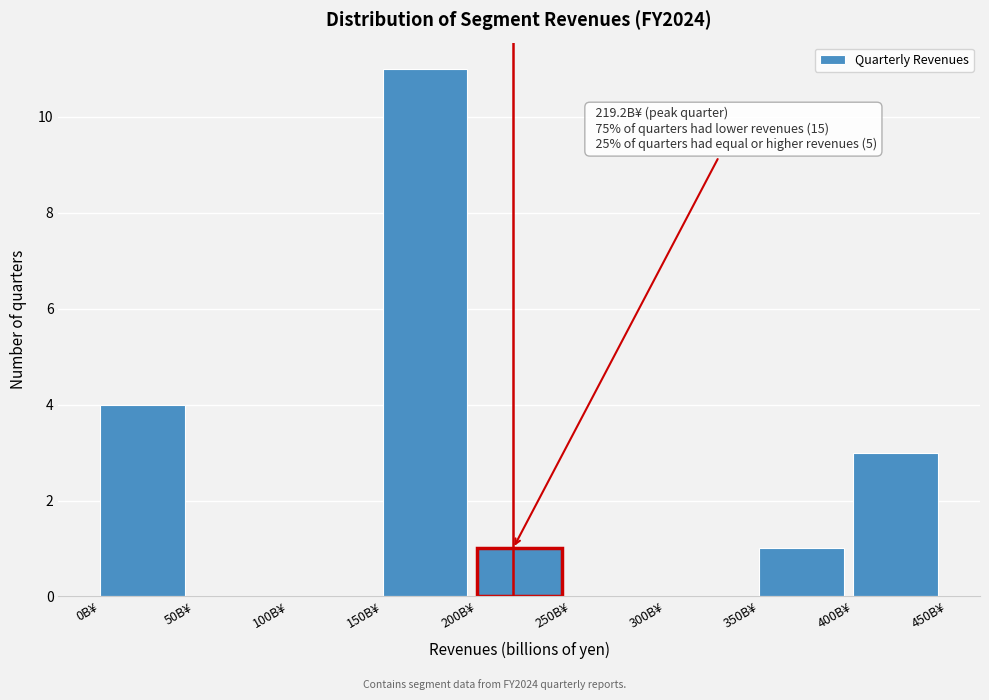

Which range on the x-axis has the tallest bar?

150 to 200